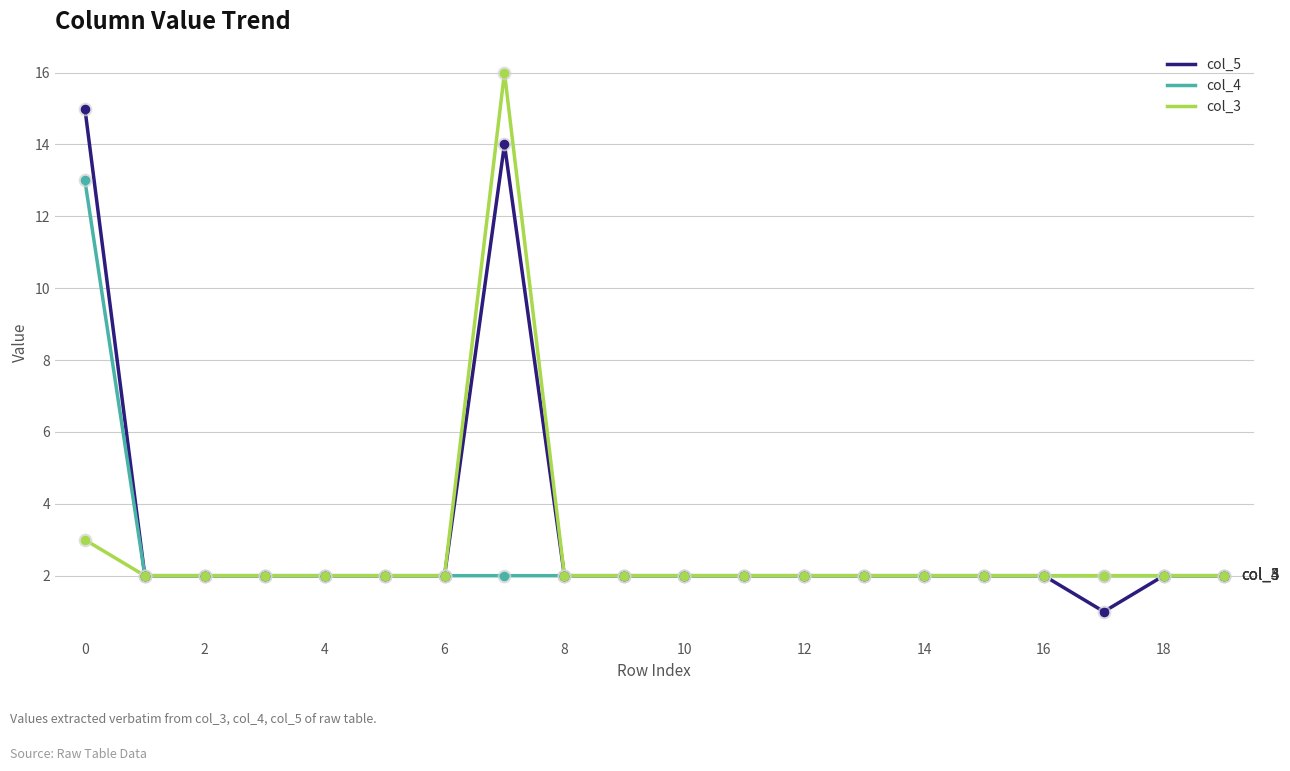

At how many categories does at least one series exceed 7?

2